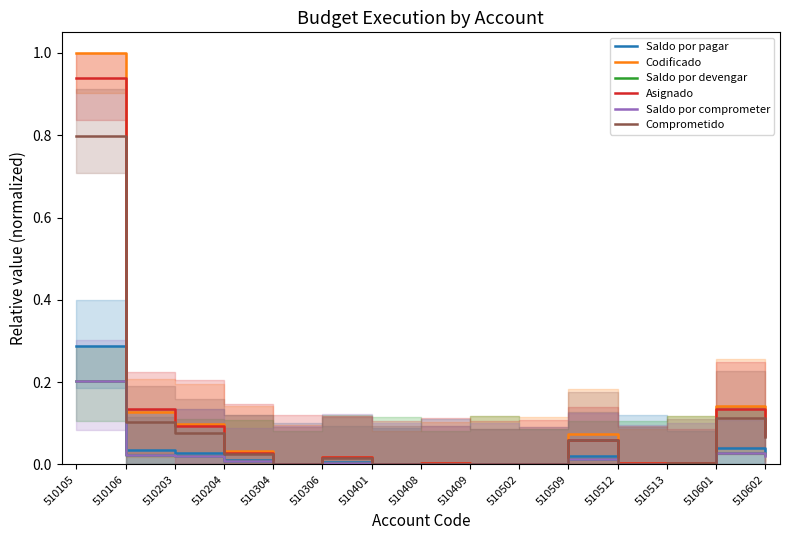

Count the number of categories in the chart.

15